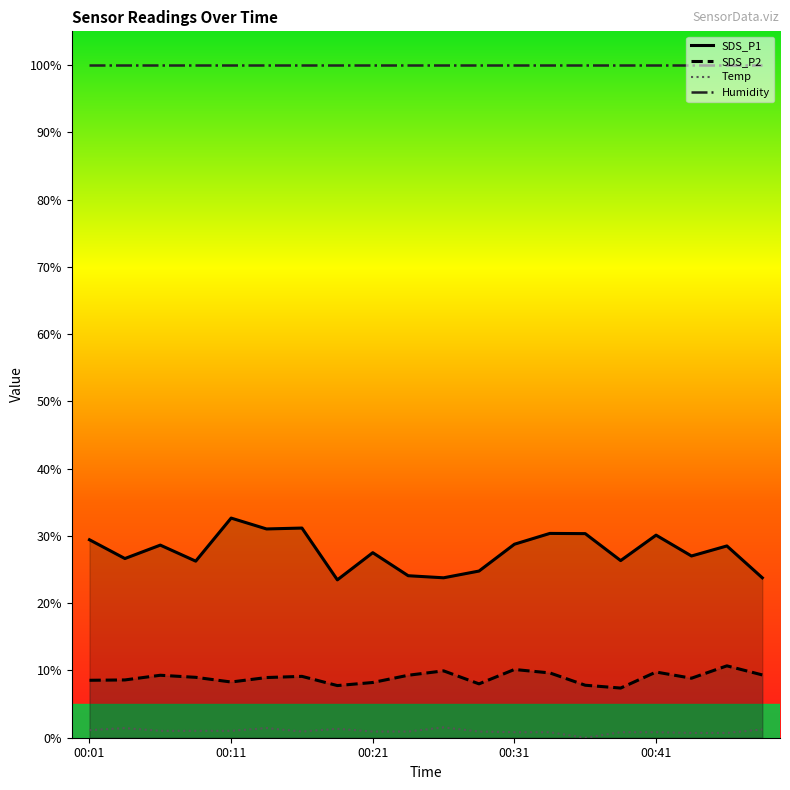

Rank the series by their maximum value, from highest to lowest.

Humidity, SDS_P1, SDS_P2, Temp